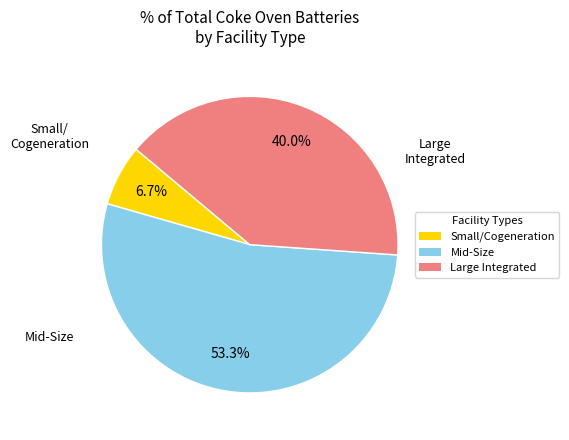

Is there any slice that represents more than half of the pie?

Yes